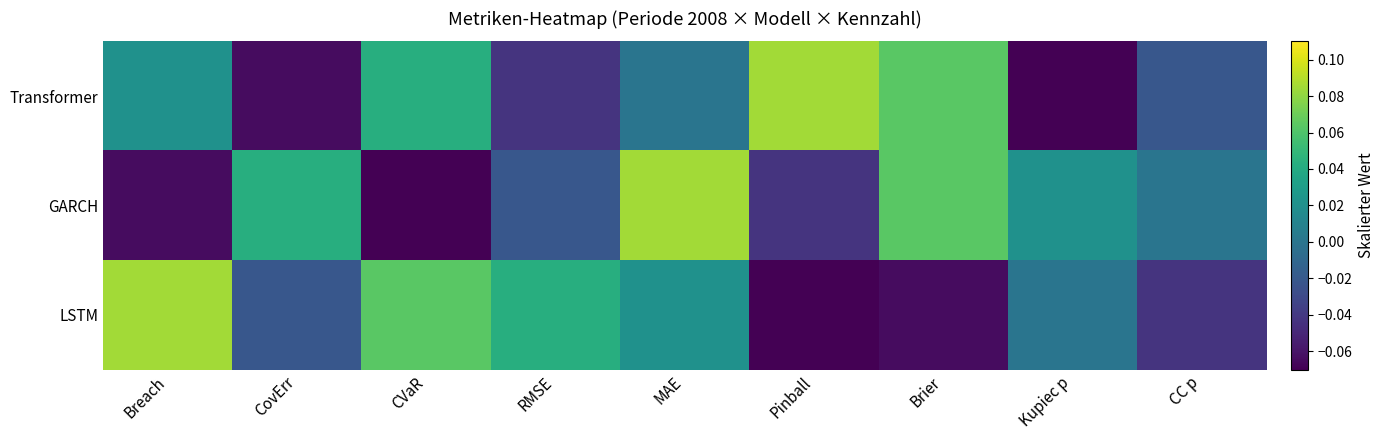

What is the total value across all series at Kupiec p?

-0.1